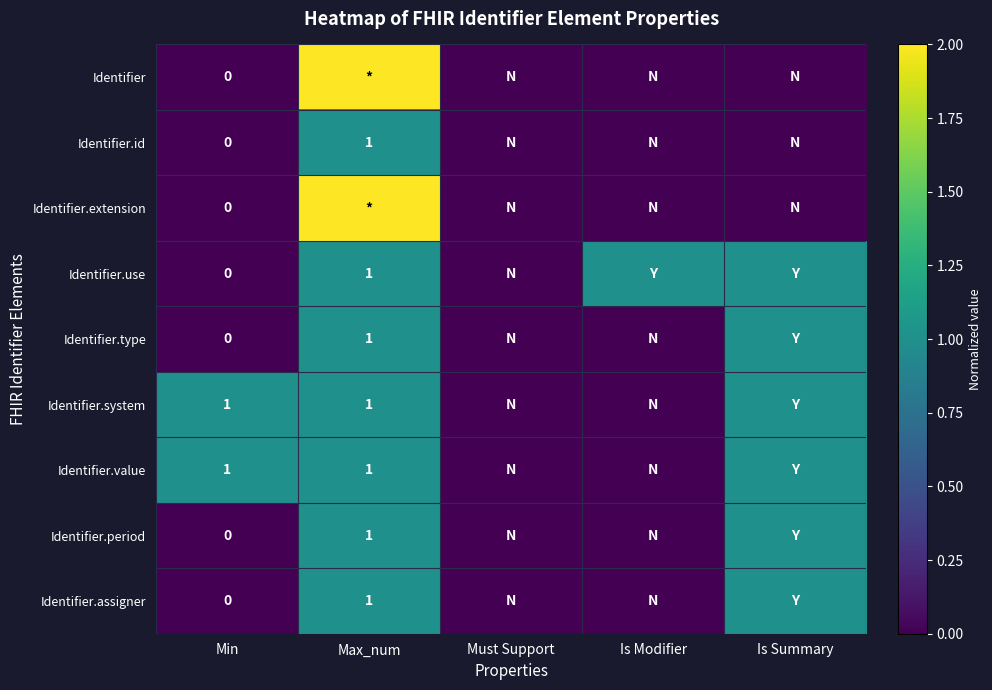

Which category has the highest value across all series?

Max_num